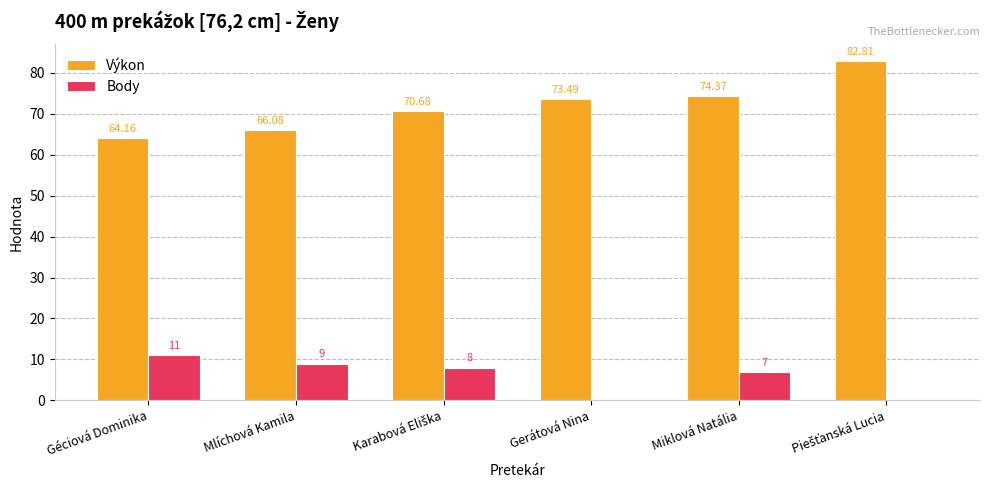

Are the bars grouped side by side (vs. stacked)?

Yes